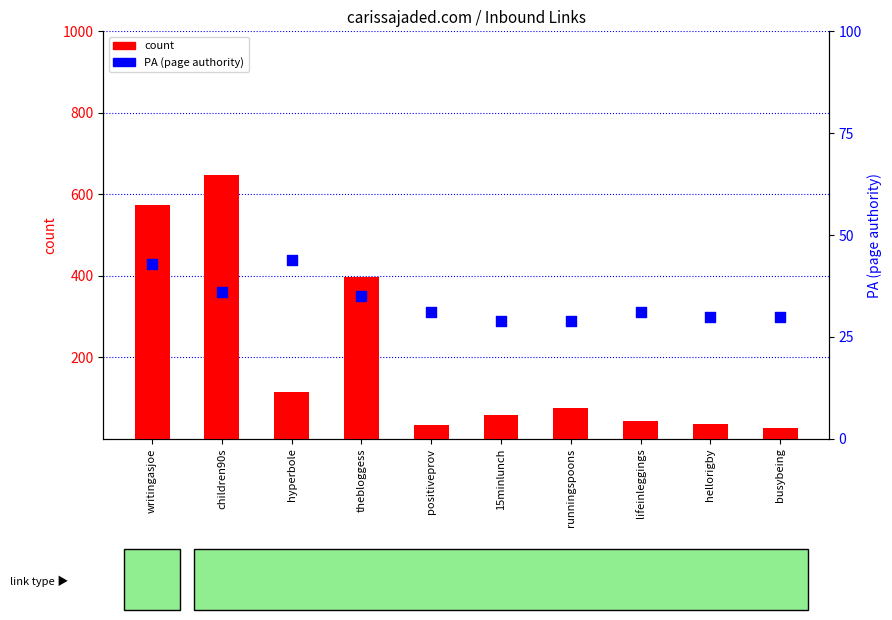

Which series contains the highest Y value?

count